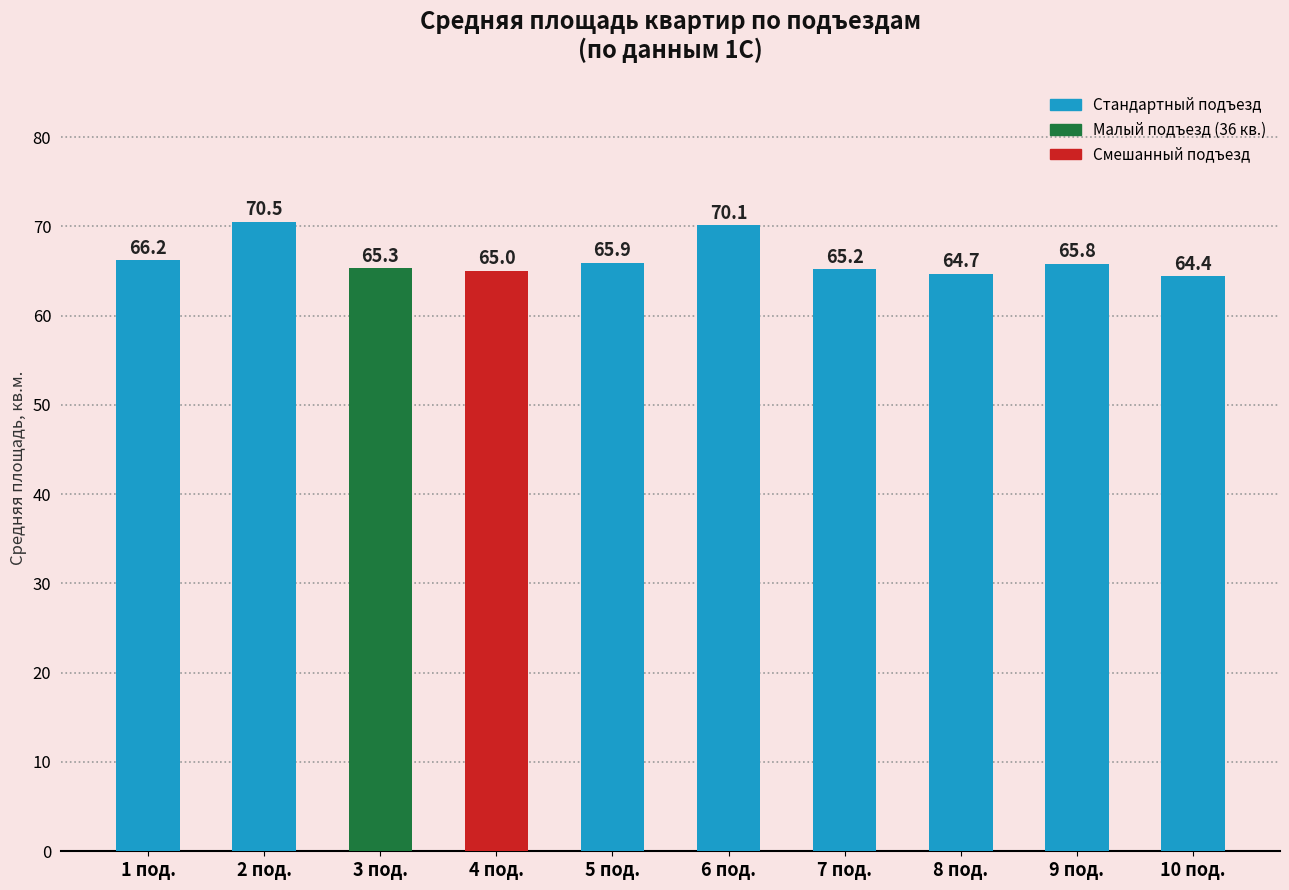

What is the difference between the values at 4 под. and 6 под.?

5.1